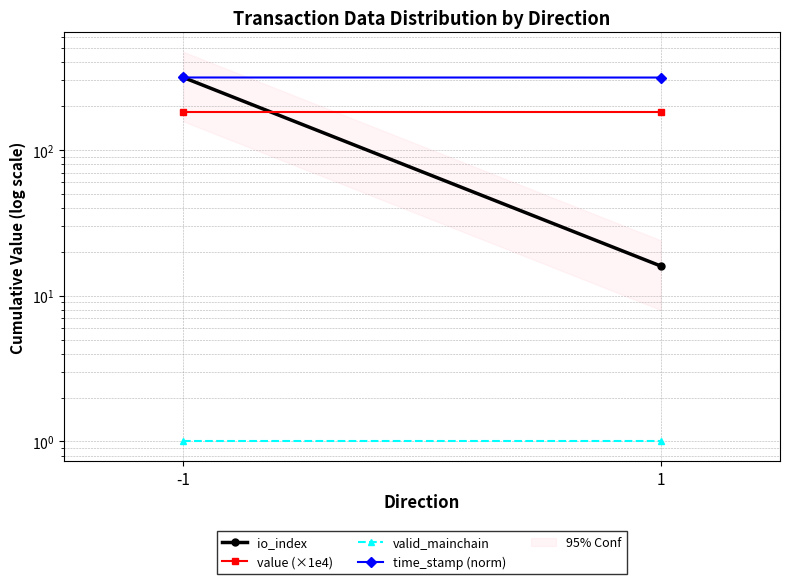

How many time_stamp (norm) values are between 314 and 315?

2